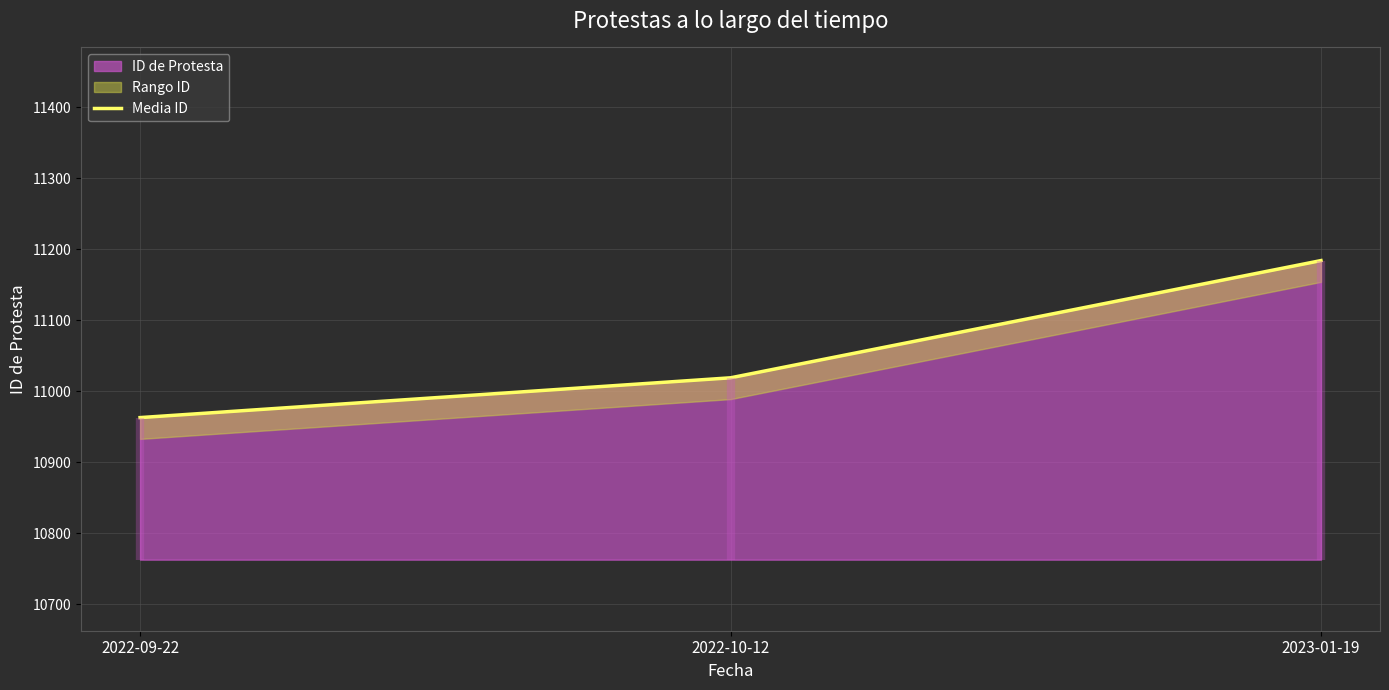

The chart shows a value of 4518 at 2023-01-19. True or false?

False